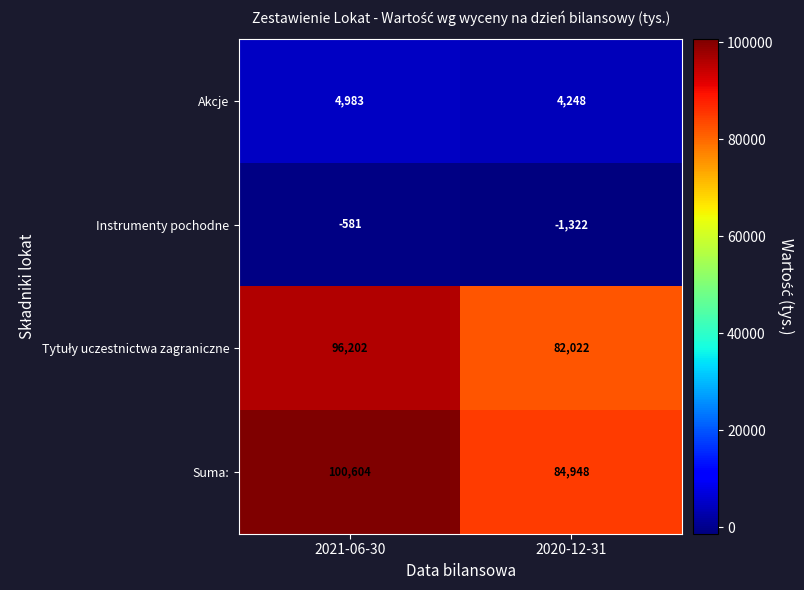

Which label corresponds to the smallest value in the chart?

2020-12-31